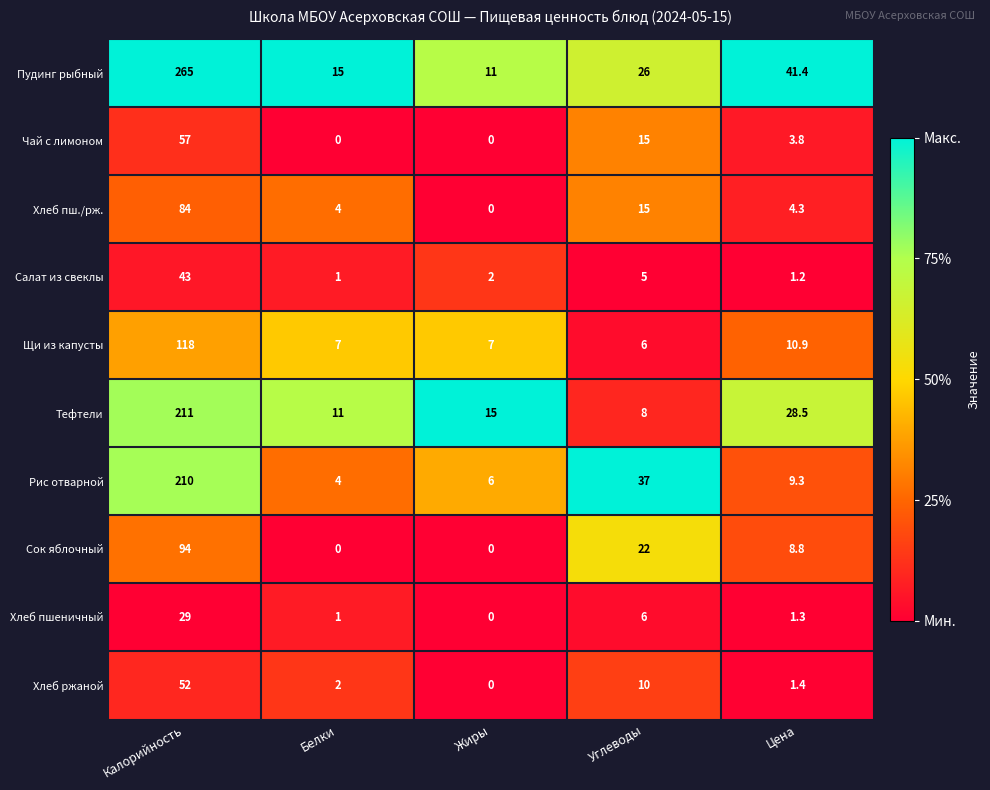

Which category has the highest value across all series?

Калорийность